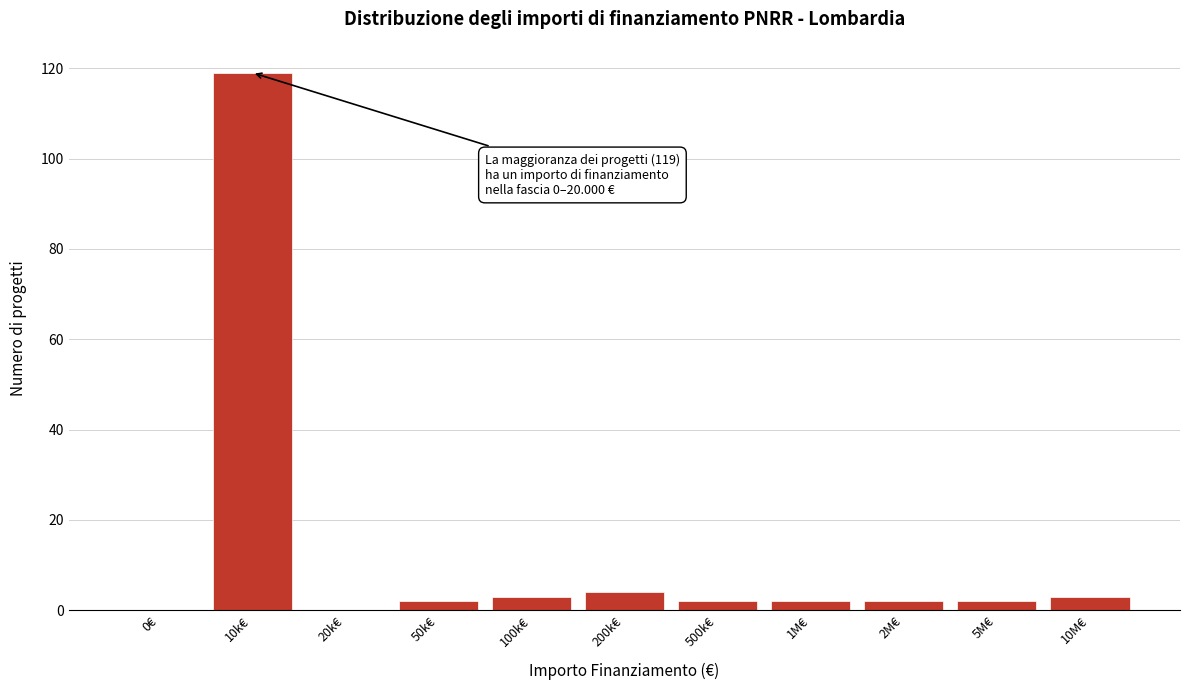

Reading left to right, list all the values displayed in this chart.

0€=0	10k€=119	20k€=0	50k€=2	100k€=3	200k€=4	500k€=2	1M€=2	2M€=2	5M€=2	10M€=3